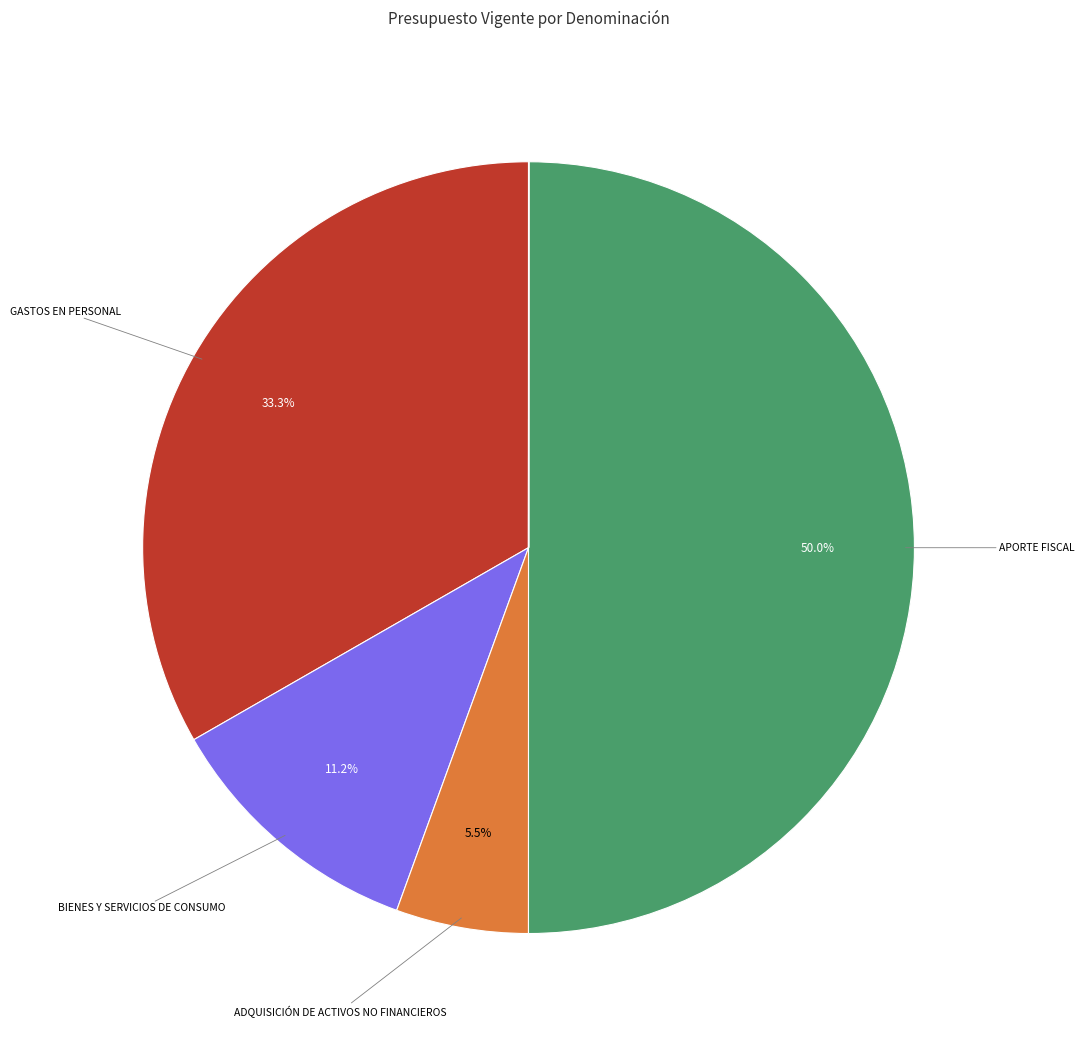

Is there a majority slice in this chart?

No